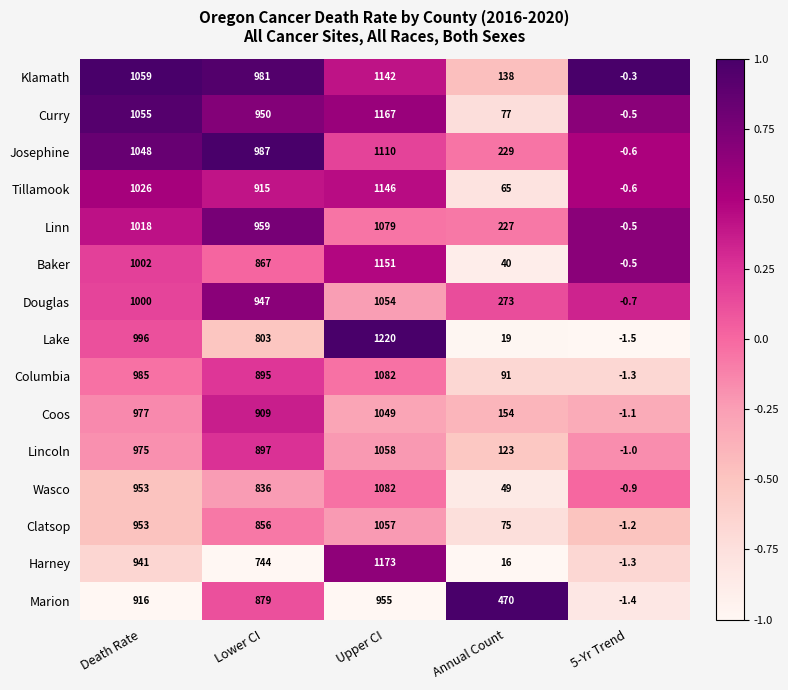

What is the difference between the highest and lowest values at Lower CI?

243.0